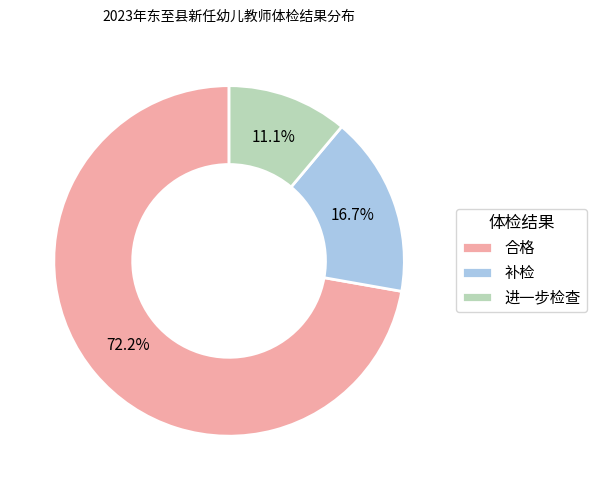

How many segments does this pie chart have?

3